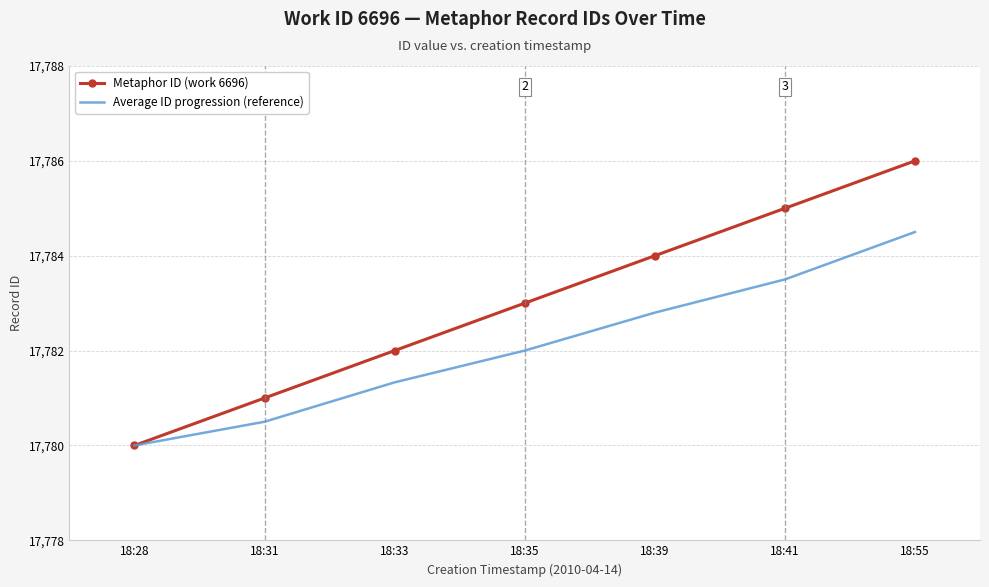

The value of Metaphor ID (work 6696) at 18:39 is 28335.8. True or false?

False